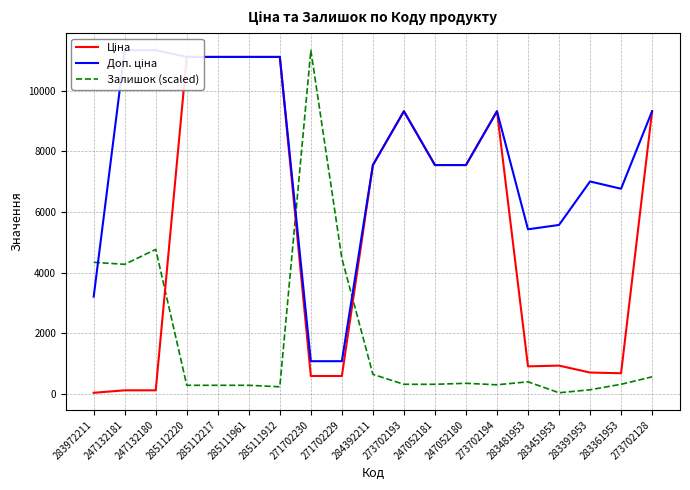

Which series ends up on top after the final intersection of Доп. ціна and Залишок (scaled)?

Доп. ціна